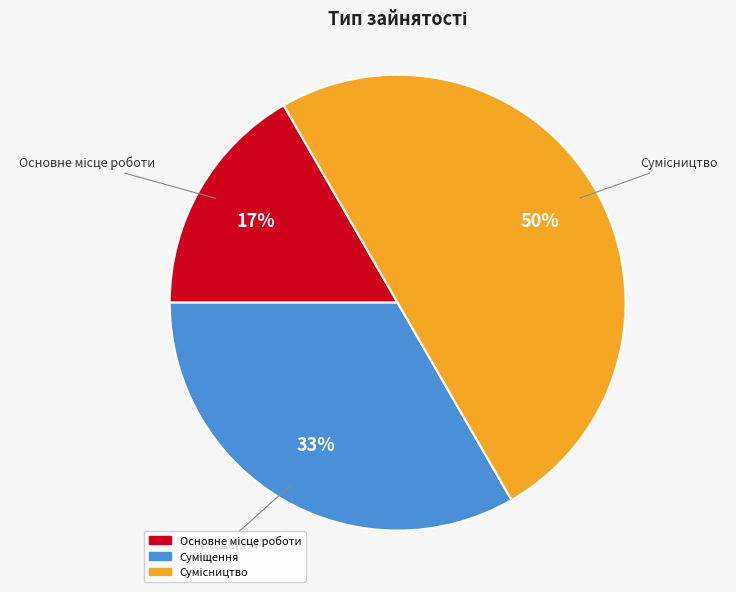

To the nearest percent, what is the average slice percentage?

33%